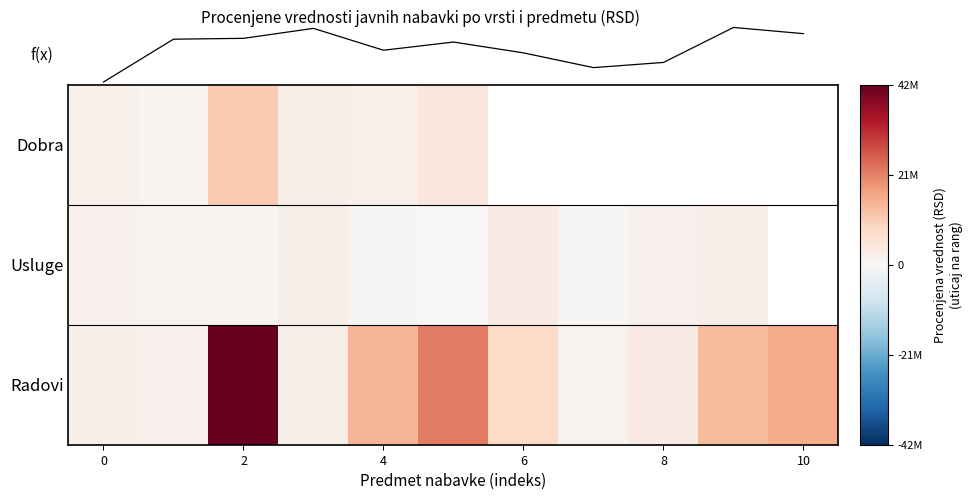

Which series has the largest range (max minus min)?

Radovi